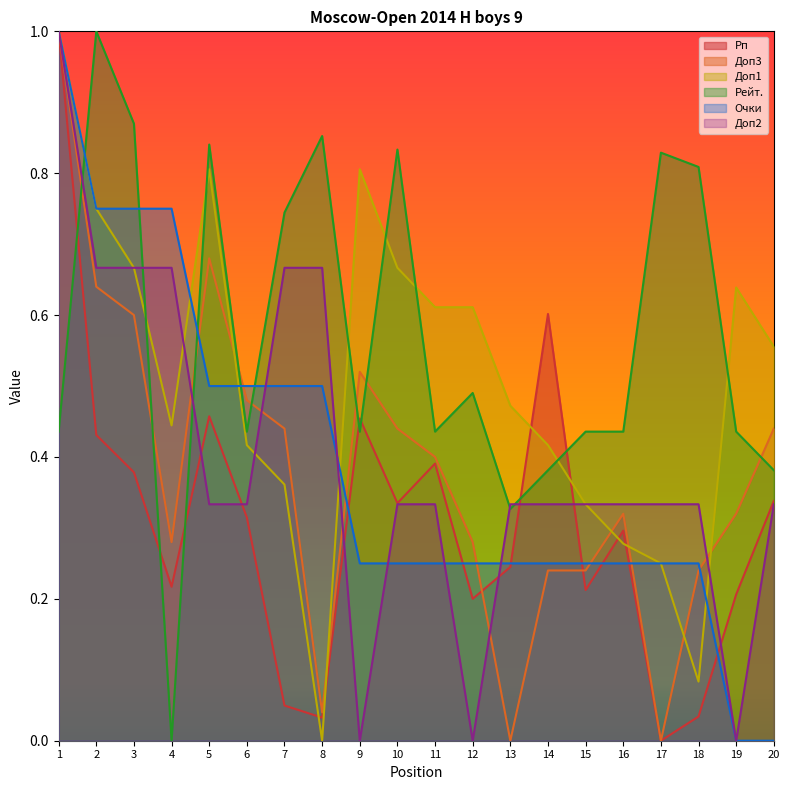

What is the value of the Рейт. point at the 14th from the left?

0.4